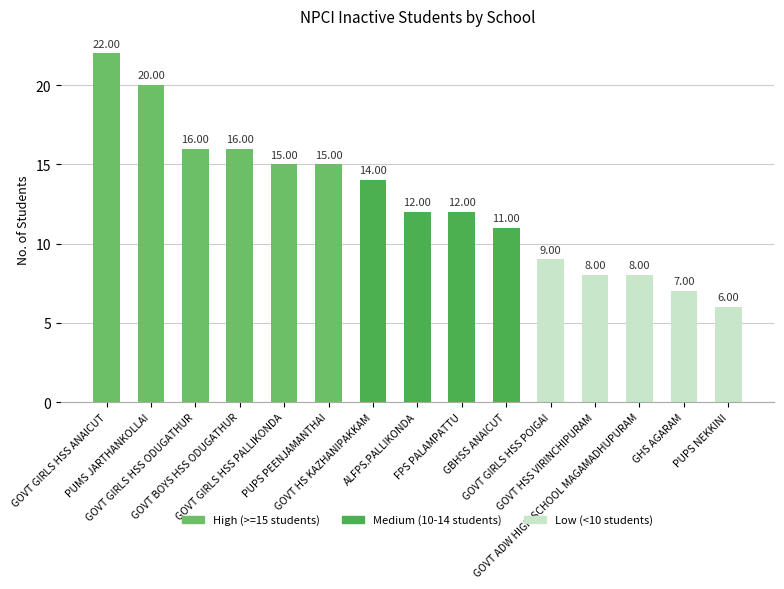

What is the sum of all values?

191